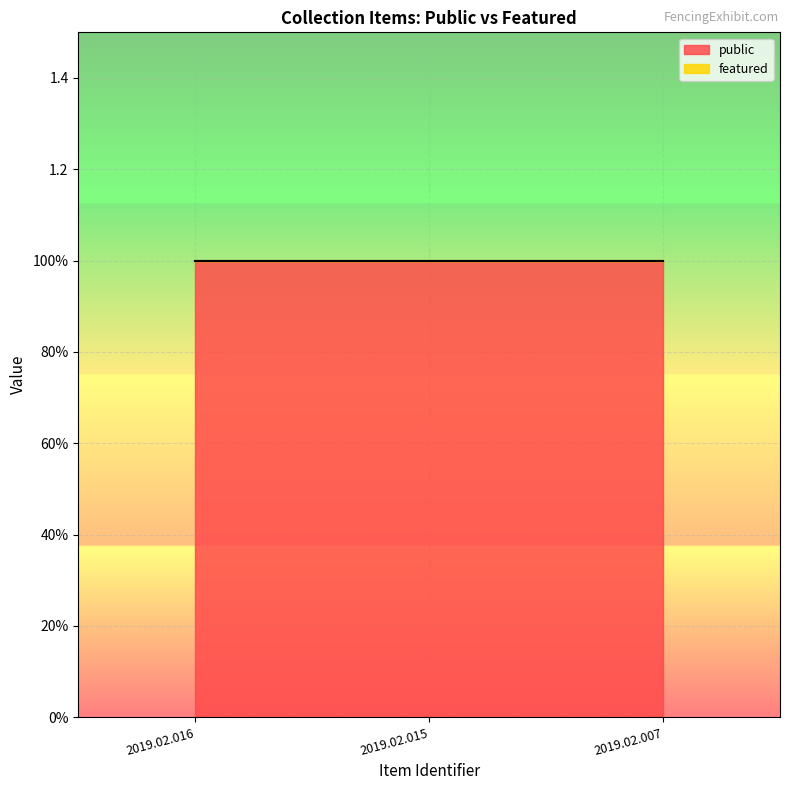

At how many categories does at least one series exceed 0?

3